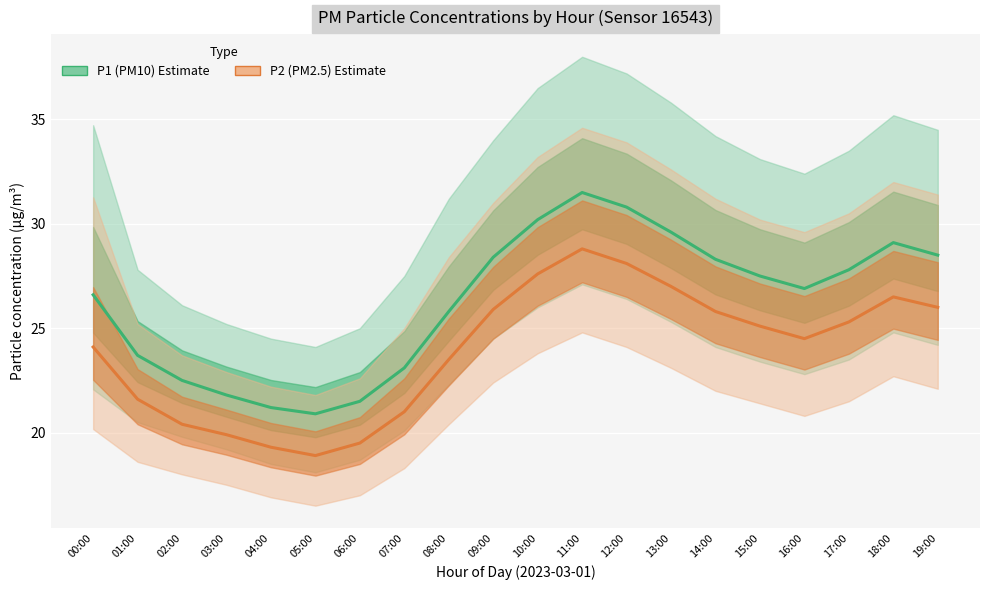

How many values in the P1 (PM10) series exceed 27?

10